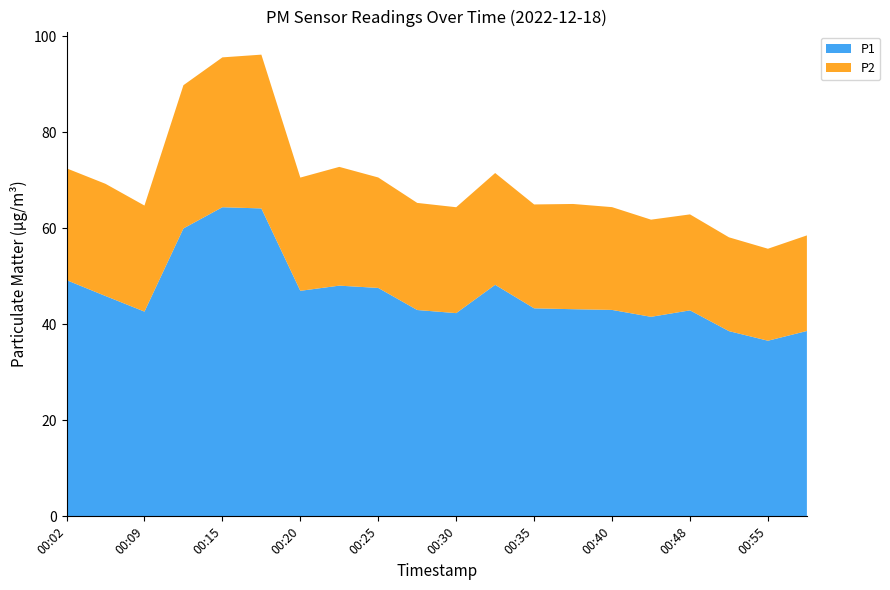

Reading right to left, transcribe all the data shown in this chart.

P1: 00:58=38.6	00:55=36.6	00:53=38.6	00:48=42.9	00:45=41.6	00:40=43.0	00:37=43.2	00:35=43.4	00:32=48.2	00:30=42.4	00:27=43.0	00:25=47.6	00:22=48.1	00:20=47.0	00:17=64.2	00:15=64.4	00:12=60.0	00:09=42.7	00:04=45.9	00:02=49.2
P2: 00:58=19.9	00:55=19.2	00:53=19.6	00:48=20.0	00:45=20.2	00:40=21.4	00:37=21.9	00:35=21.6	00:32=23.3	00:30=22.1	00:27=22.3	00:25=23.0	00:22=24.8	00:20=23.6	00:17=32.0	00:15=31.2	00:12=29.9	00:09=22.1	00:04=23.4	00:02=23.3